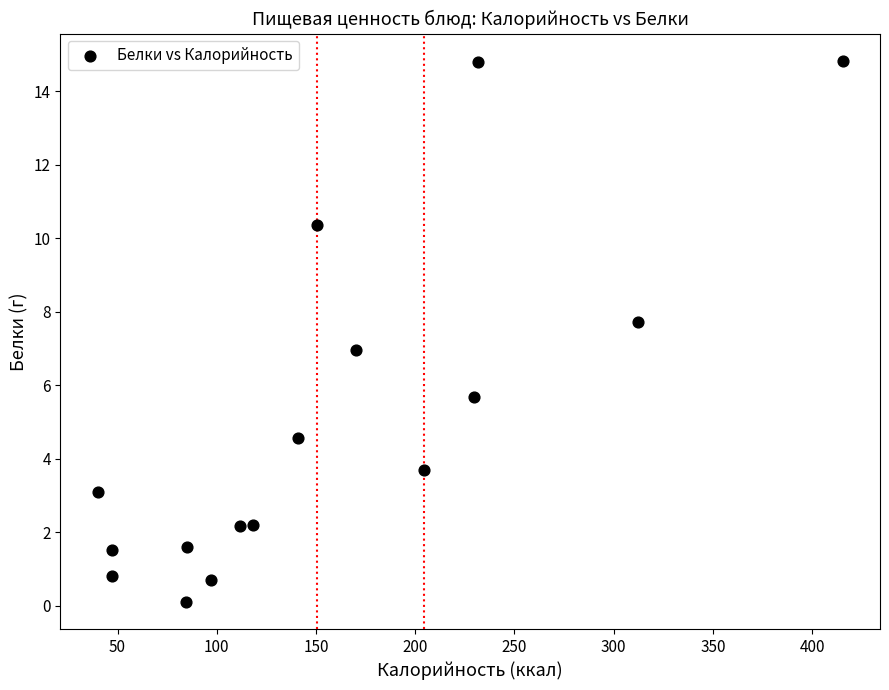

What is the range of Y values (max minus min)?

14.7